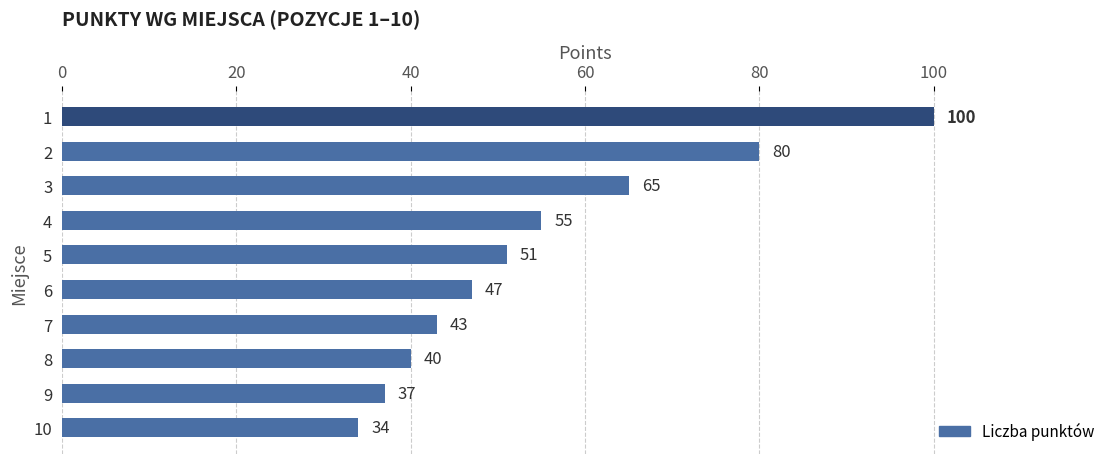

How many bars are there in total?

10